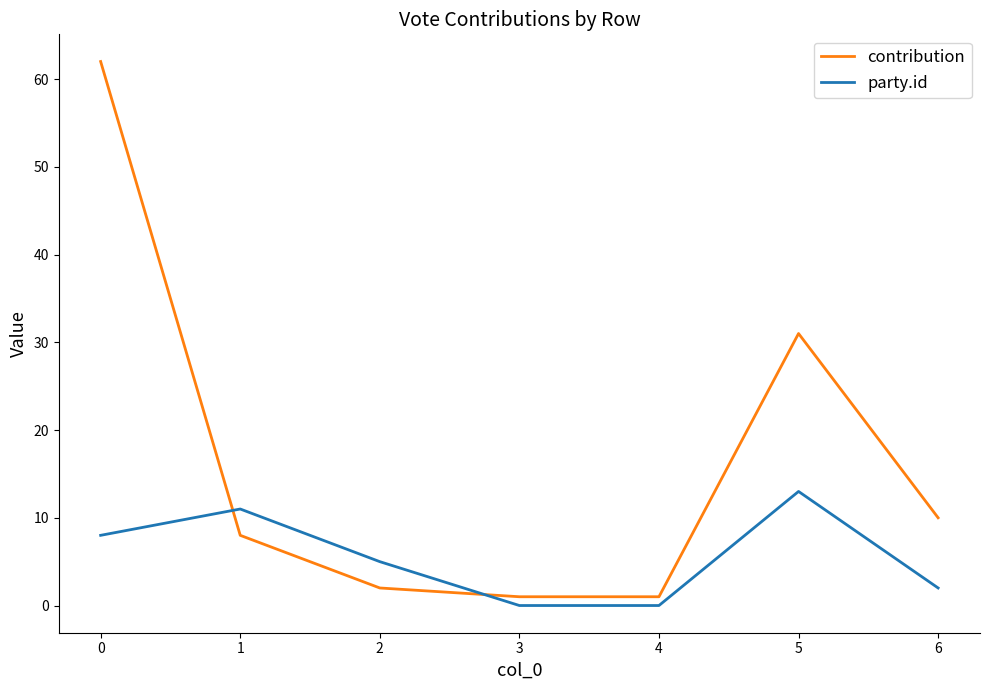

What is the average value of the contribution series?

16